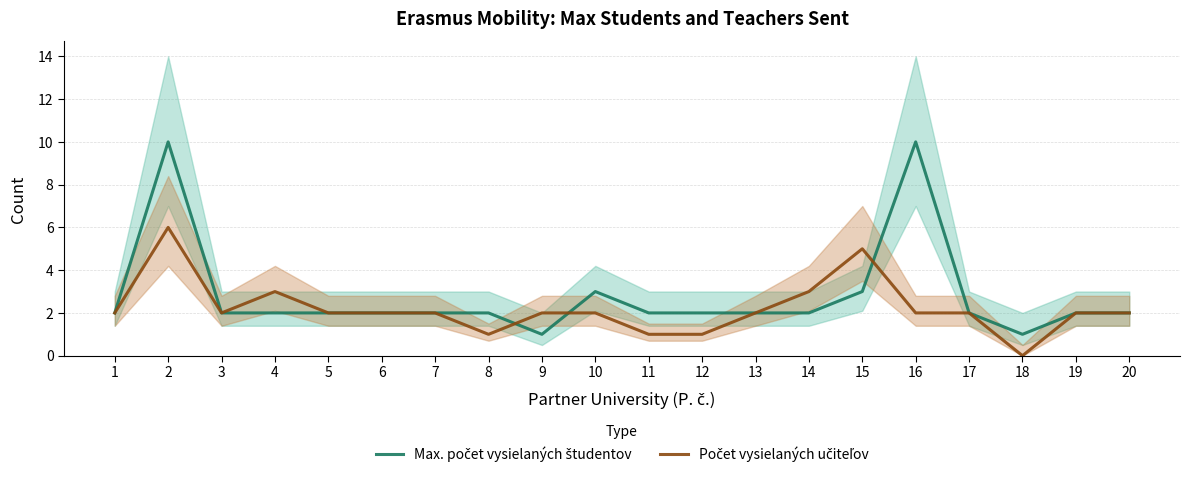

Rank the categories by Počet vysielaných učiteľov value from lowest to highest.

18, 8, 11, 12, 1, 3, 5, 6, 7, 9, 10, 13, 16, 17, 19, 20, 4, 14, 15, 2